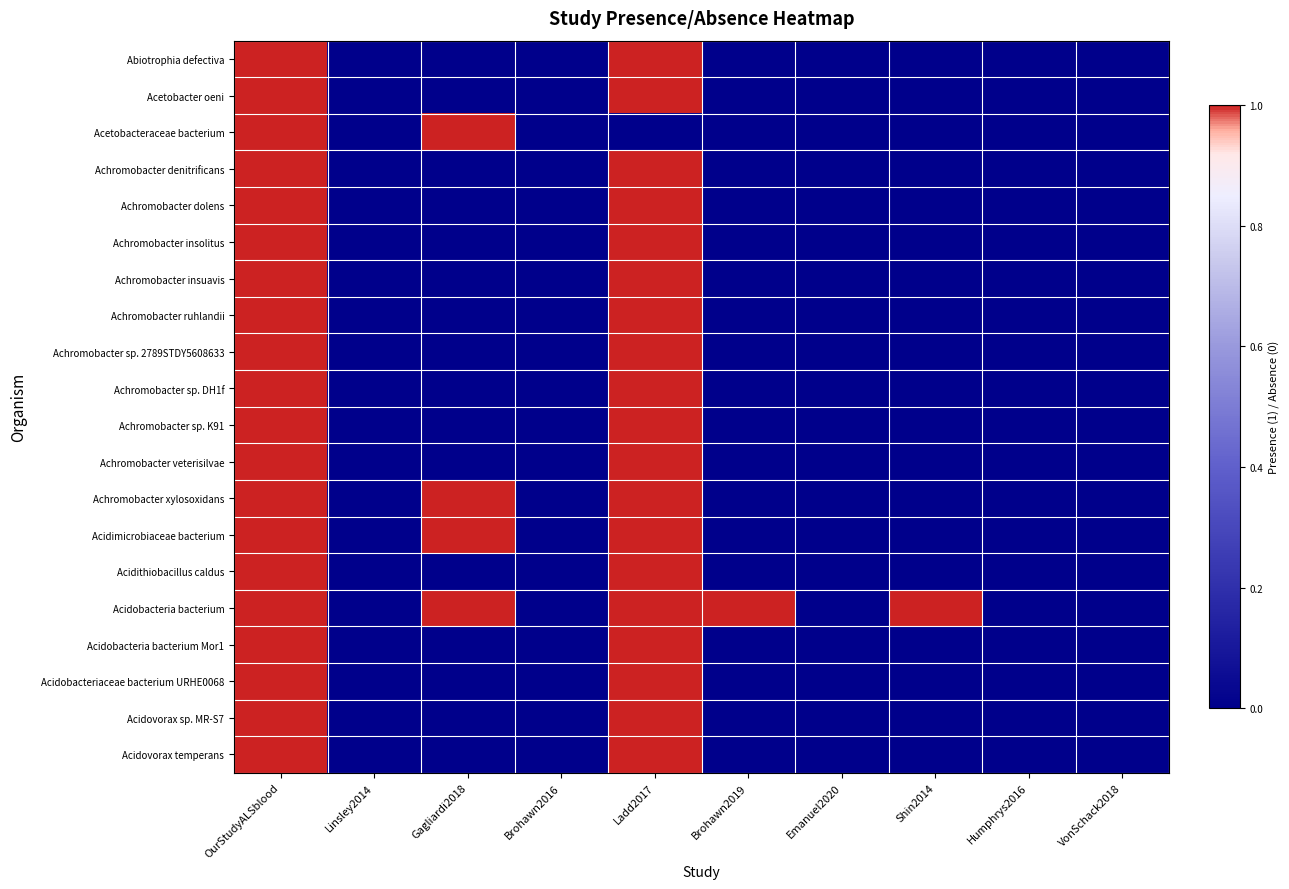

Which has a higher value, VonSchack2018 or Ladd2017?

Ladd2017